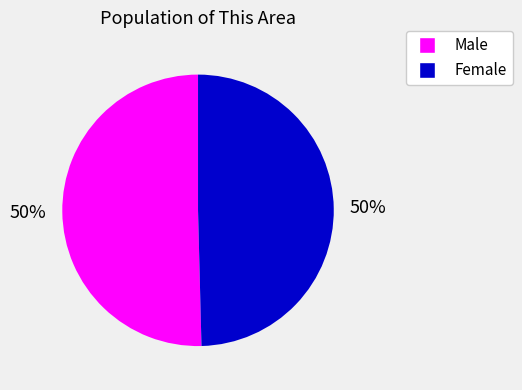

True or false: Male accounts for 42% of the total.

False